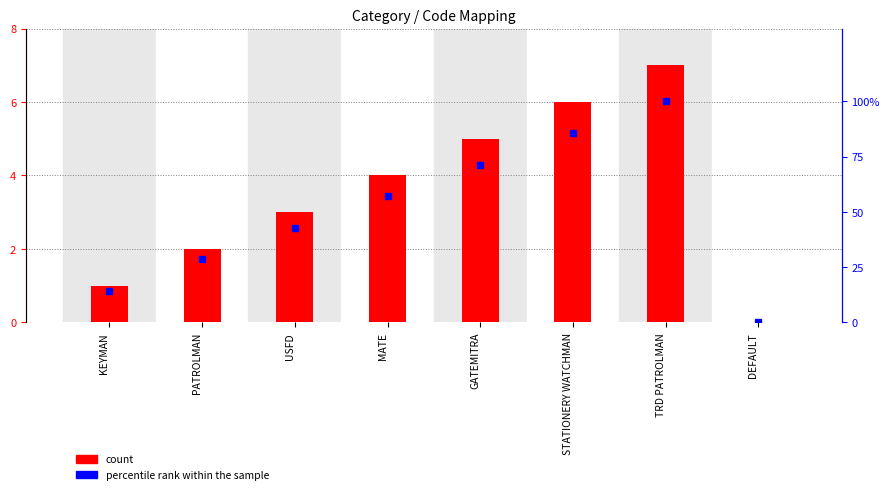

How many values in the percentile rank within the sample series exceed 57?

4